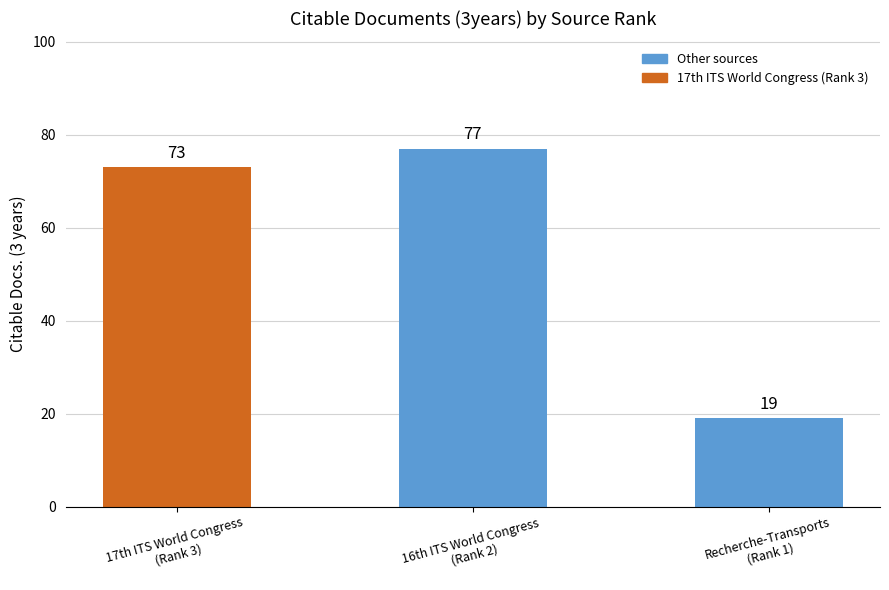

What is the difference between the second highest and minimum values?

54